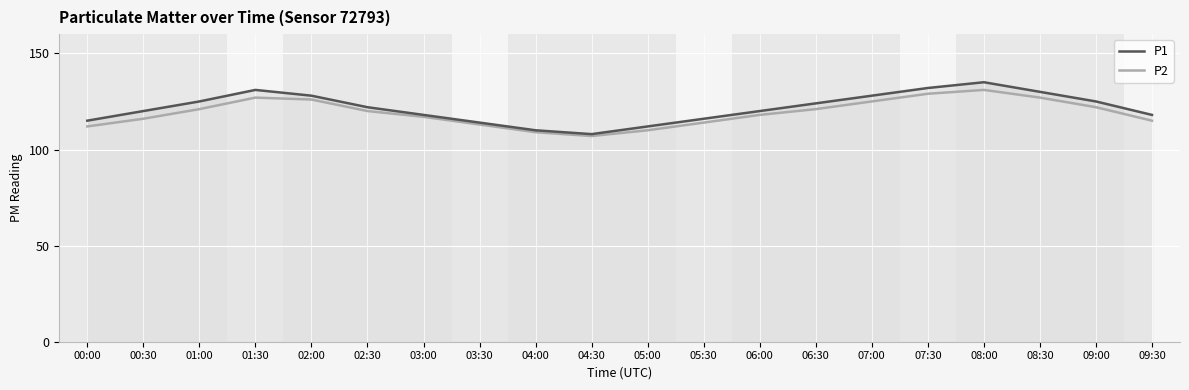

Reading left to right, what are all the values shown in this chart?

P1: 115	120	125	131	128	122	118	114	110	108	112	116	120	124	128	132	135	130	125	118
P2: 112	116	121	127	126	120	117	113	109	107	110	114	118	121	125	129	131	127	122	115